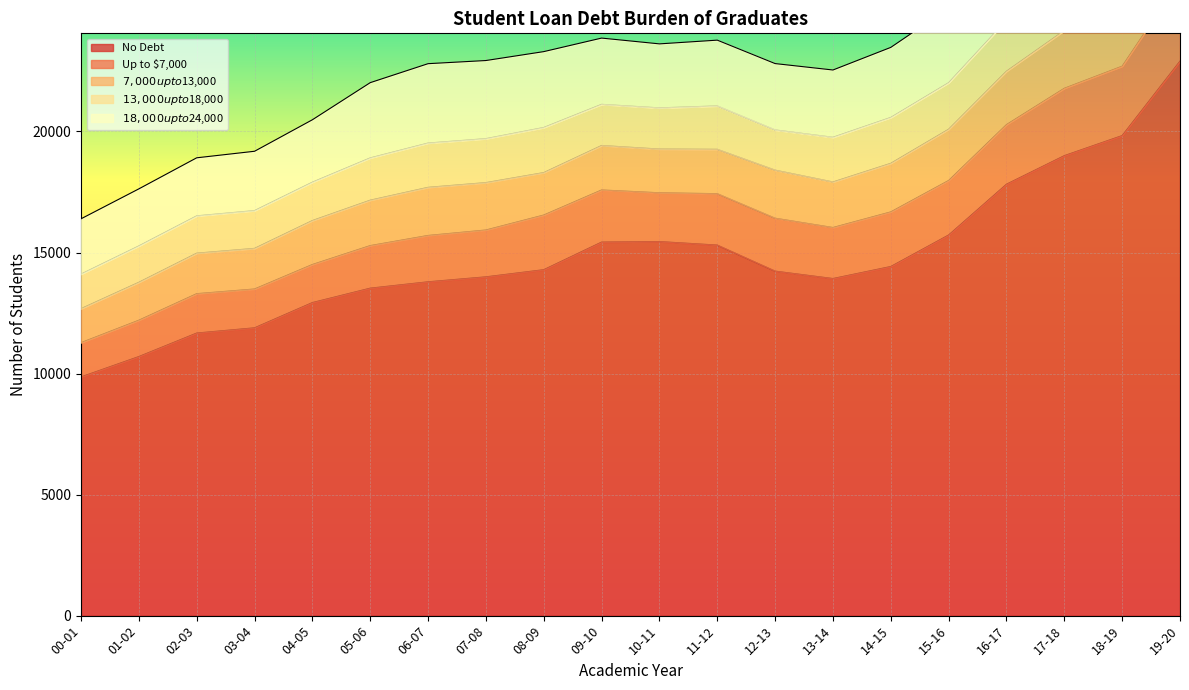

Reading left to right, list all the values displayed in this chart.

No Debt: 9861	10702	11673	11889	12932	13527	13790	13995	14290	15431	15452	15307	14231	13925	14422	15724	17822	19001	19830	22908
Up to $7,000: 1414	1501	1626	1603	1572	1758	1914	1934	2257	2152	2015	2123	2186	2107	2255	2251	2461	2782	2866	3350
$7,000 up to $13,000: 1405	1567	1673	1678	1816	1876	1988	1958	1754	1837	1806	1833	1986	1882	2007	2118	2206	2388	2433	2968
$13,000 up to $18,000: 1428	1502	1542	1561	1585	1747	1829	1816	1863	1700	1701	1792	1661	1846	1896	1921	2105	2041	2154	2375
$18,000 up to $24,000: 2284	2357	2398	2451	2578	3108	3279	3227	3134	2737	2644	2717	2740	2779	2893	3082	3241	3131	3394	3620